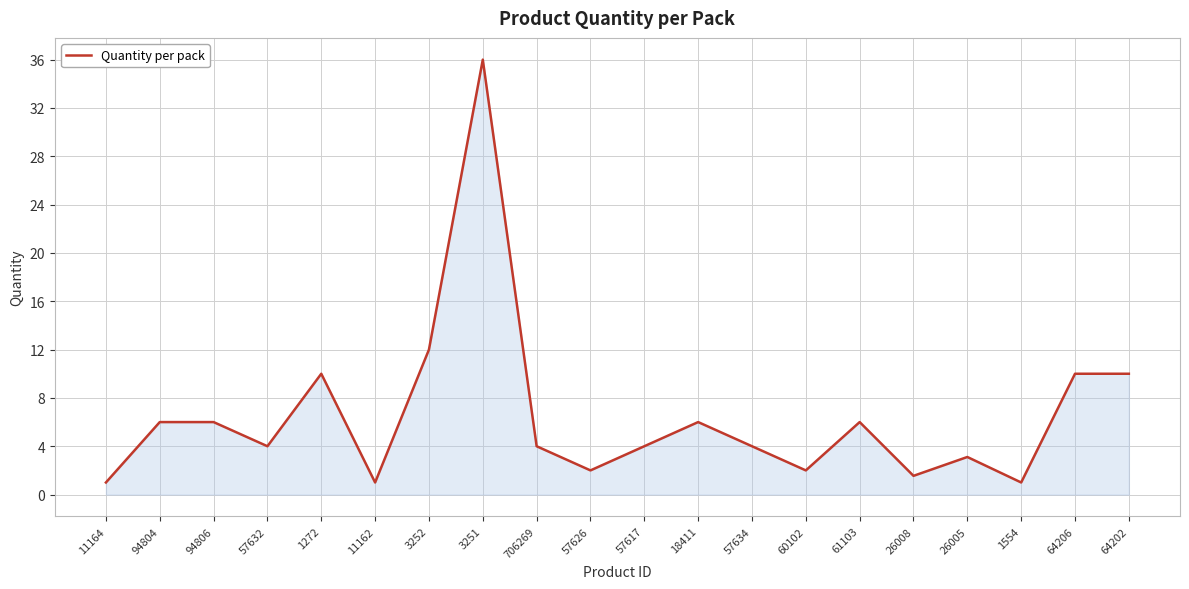

What is the change in value from 94804 to 64202?

+4.0